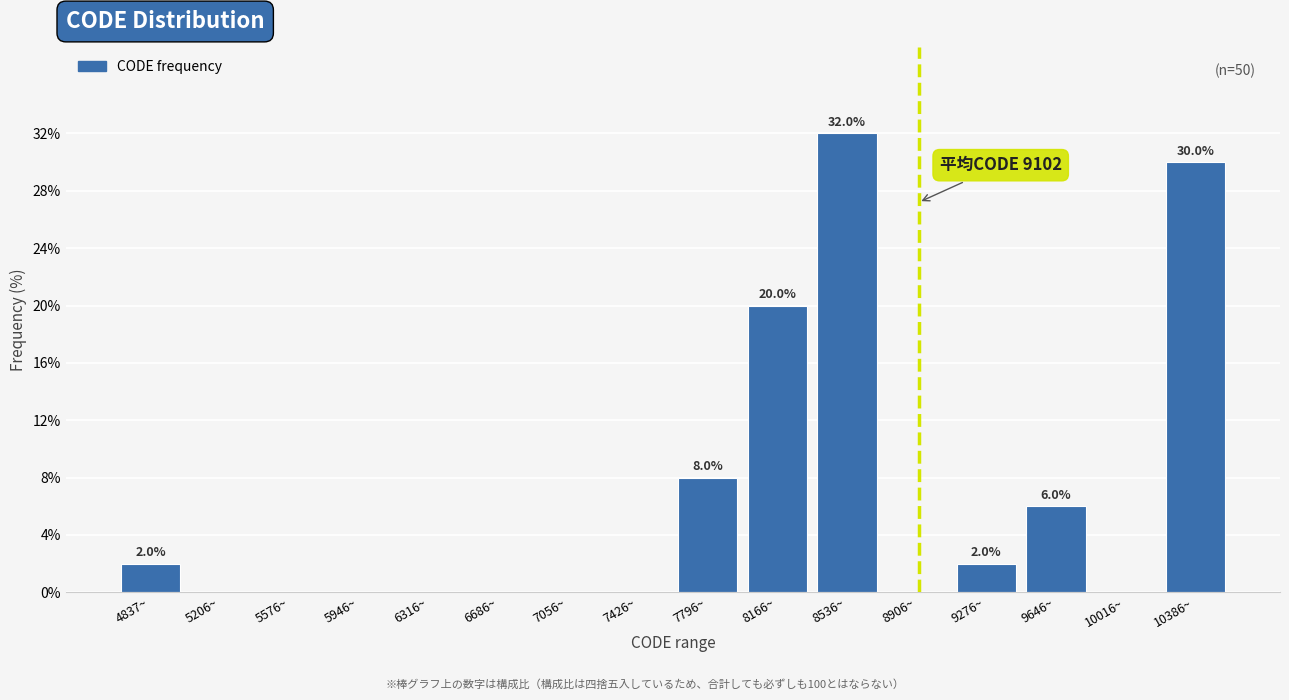

Reading right to left, extract all data points from this chart.

10386~=30	10016~=0	9646~=6	9276~=2	8906~=0	8536~=32	8166~=20	7796~=8	7426~=0	7056~=0	6686~=0	6316~=0	5946~=0	5576~=0	5206~=0	4837~=2